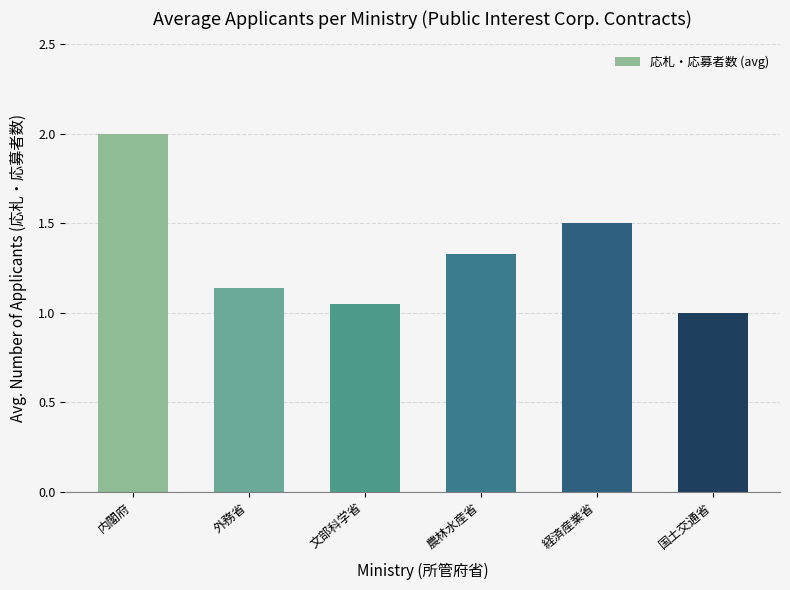

Which has a higher value, 国土交通省 or 外務省?

外務省